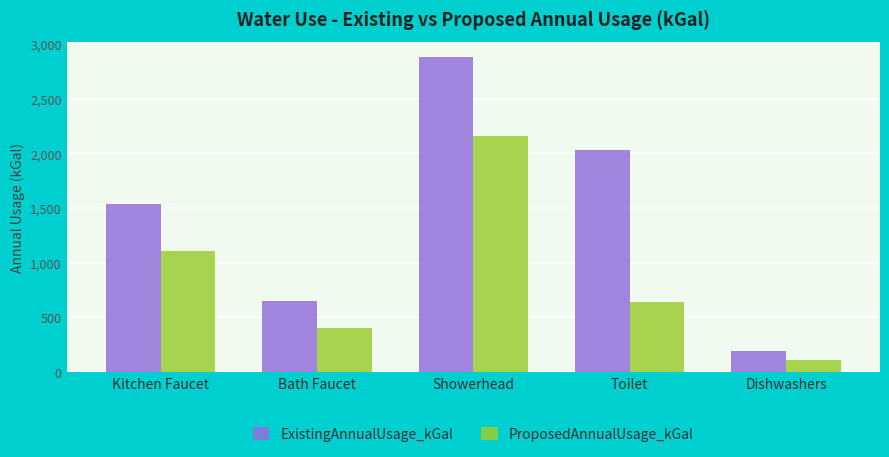

Which category has the lowest value in the ExistingAnnualUsage_kGal series?

Dishwashers